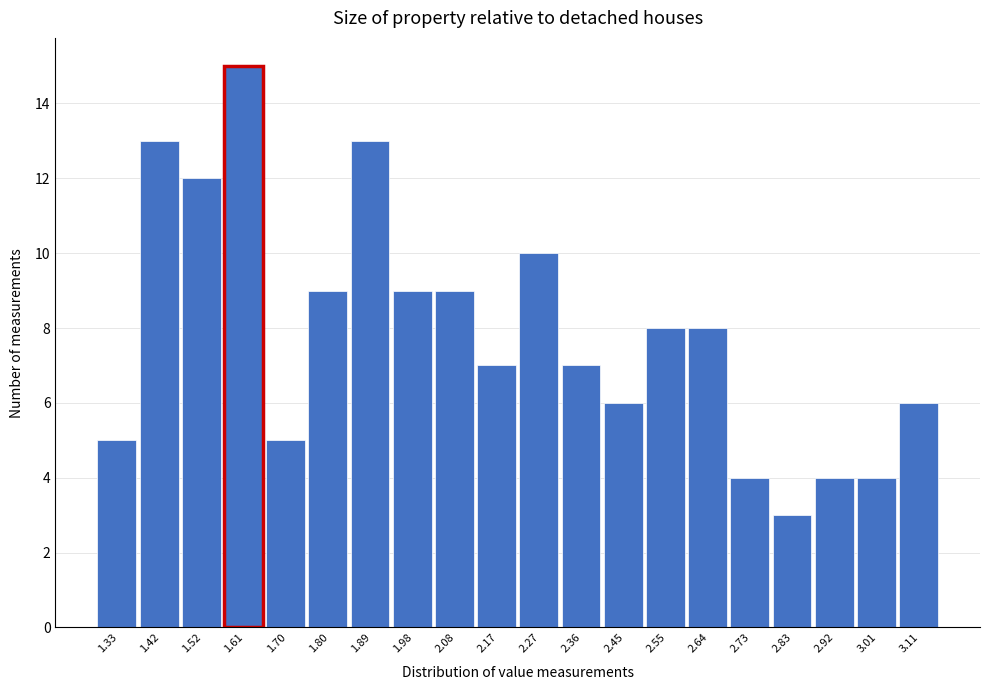

Reading right to left, transcribe all the data shown in this chart.

3.11=6	3.01=4	2.92=4	2.83=3	2.73=4	2.64=8	2.55=8	2.45=6	2.36=7	2.27=10	2.17=7	2.08=9	1.98=9	1.89=13	1.80=9	1.70=5	1.61=15	1.52=12	1.42=13	1.33=5